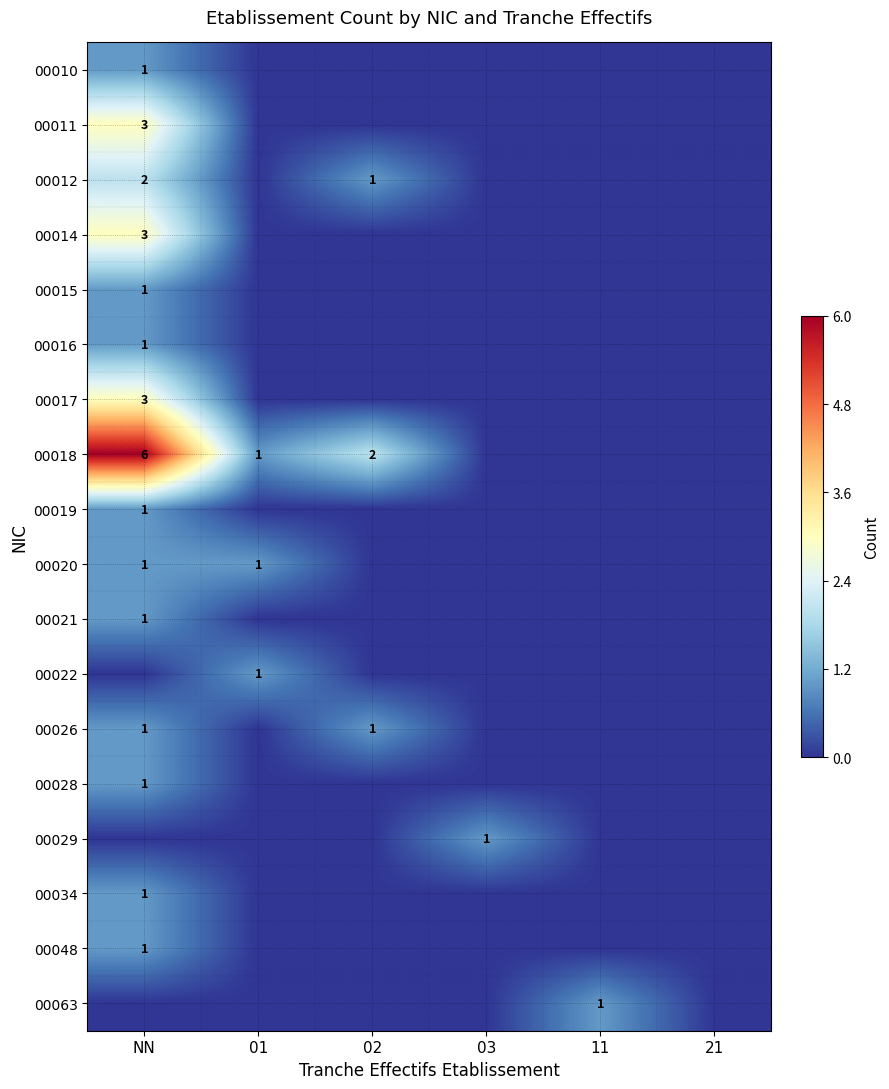

The value of 00029 at 03 is 1. True or false?

True